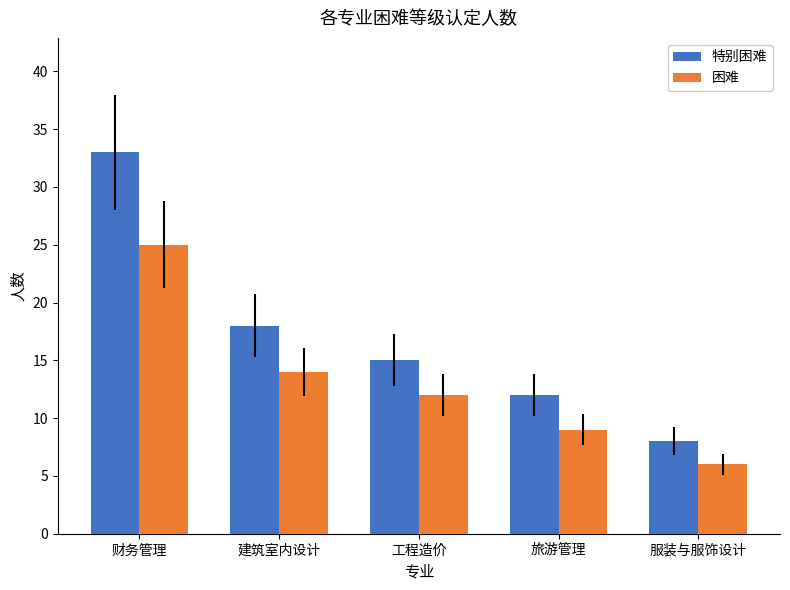

What is the label of the 5th bar from the left?

服装与服饰设计